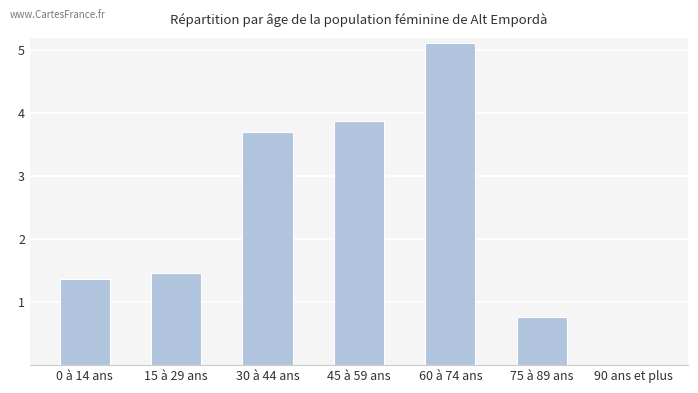

What is the sum of all values?

16.3